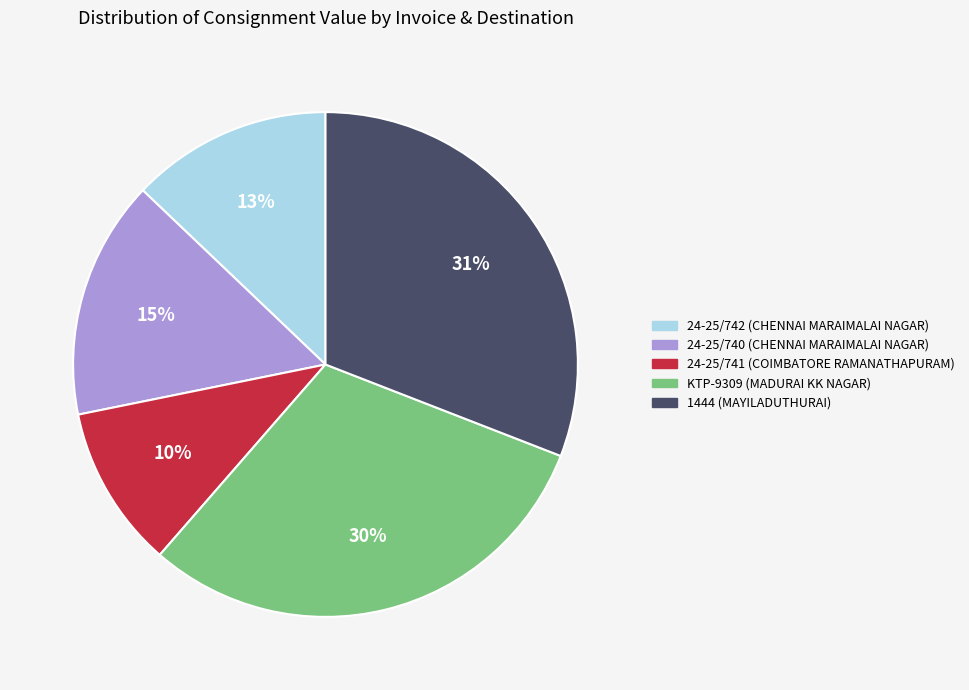

To the nearest percent, what percentage of the pie is 24-25/741 (COIMBATORE RAMANATHAPURAM)?

10%